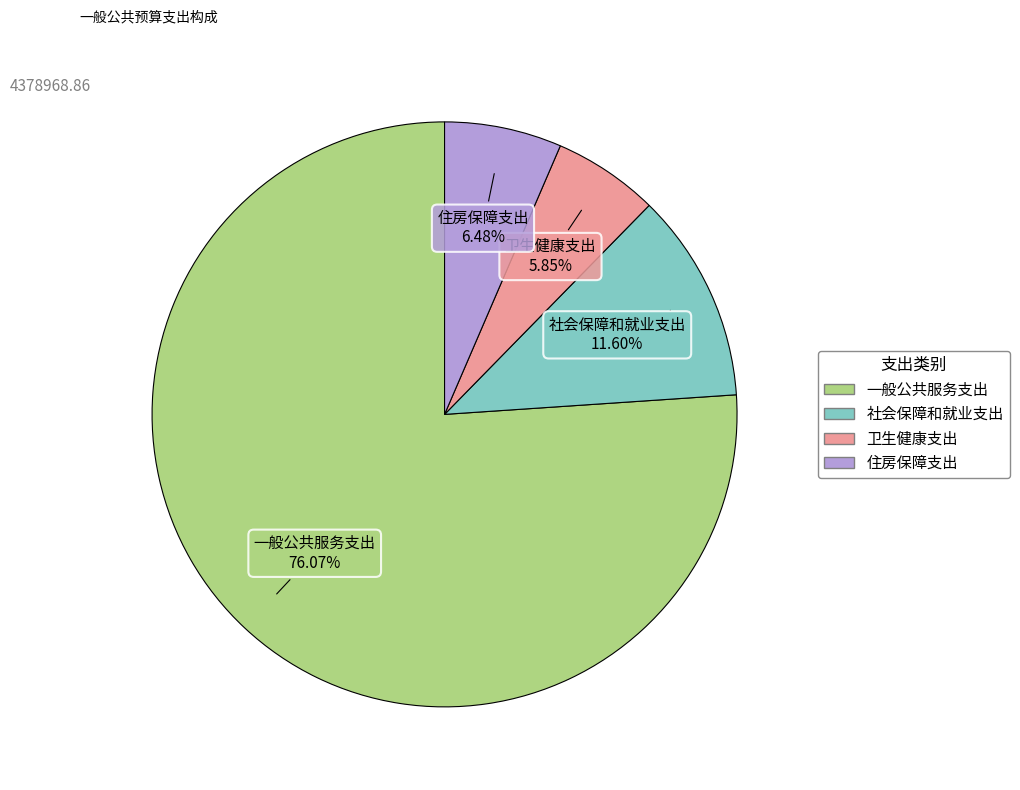

How many segments does this pie chart have?

4